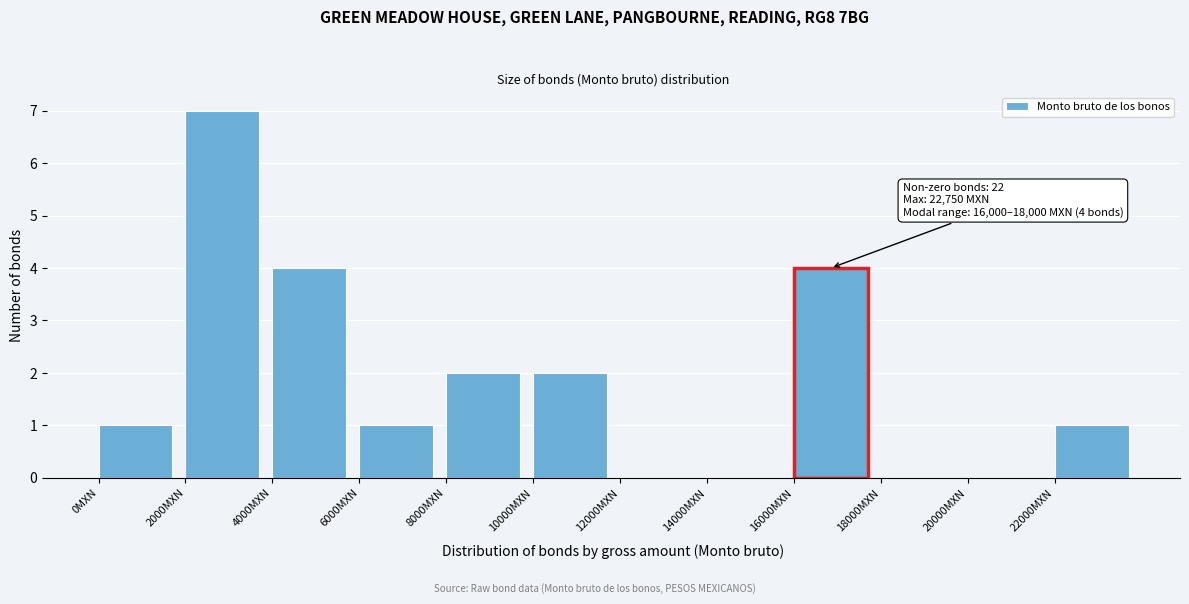

Which range on the x-axis has the tallest bar?

2000 to 4000